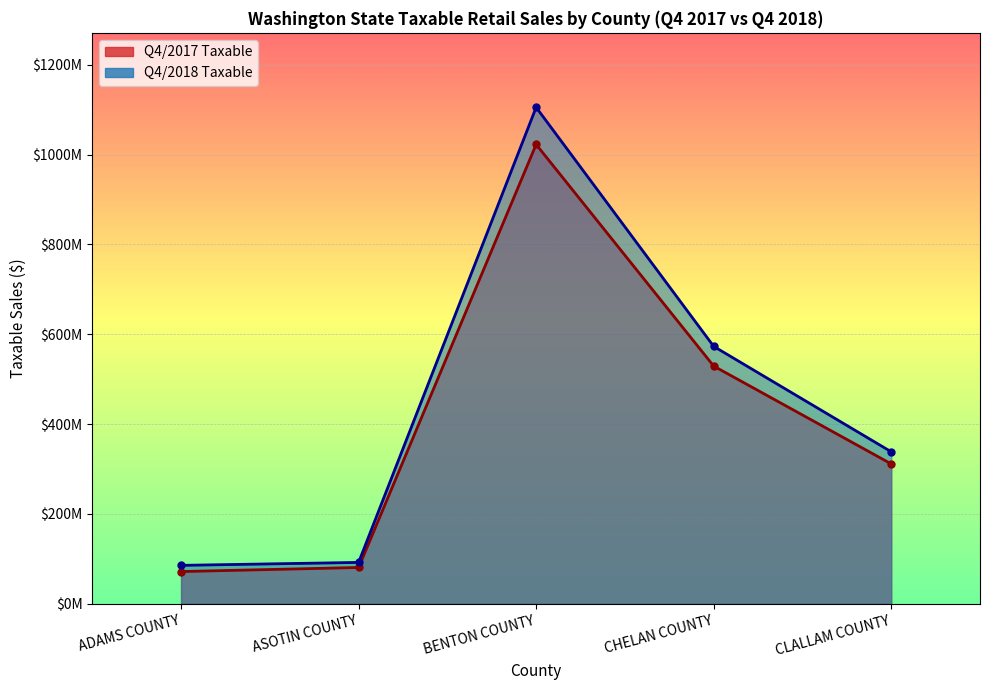

True or false: Q4/2017 Taxable and Q4/2018 Taxable cross at least once.

False